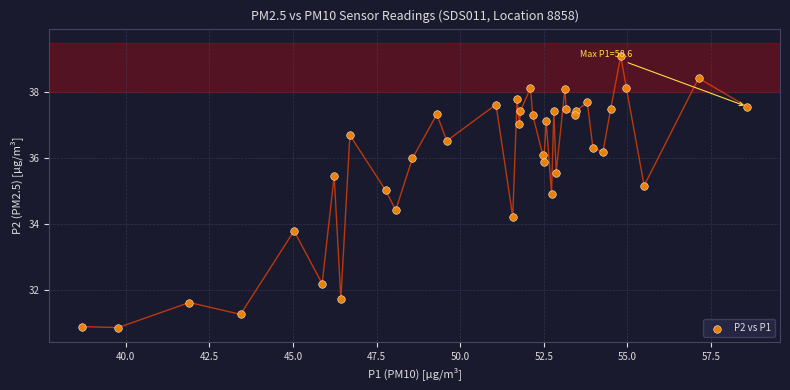

What is the range of X values (max minus min)?

19.9